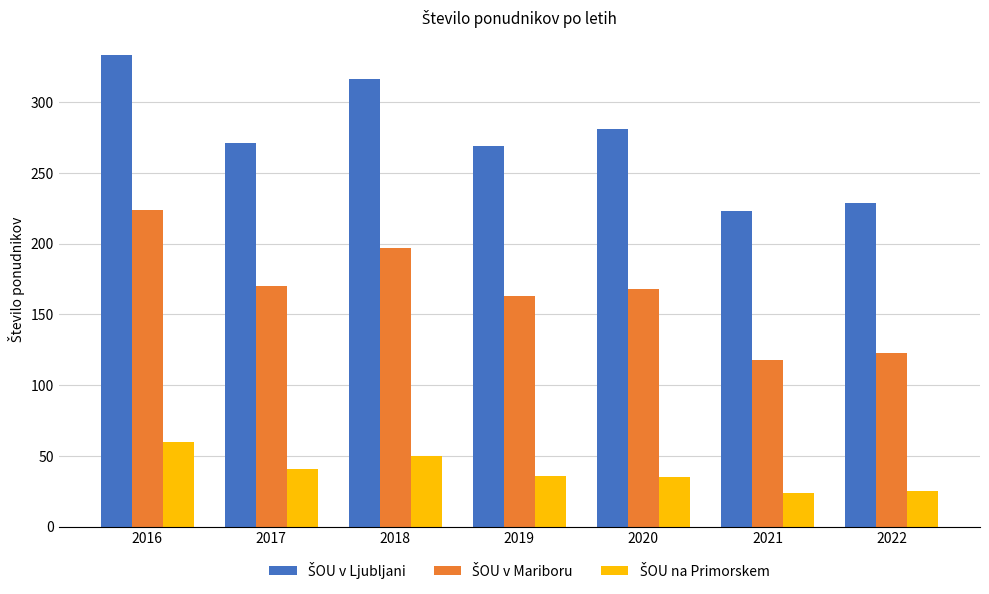

At which category does the chart reach its peak across all series?

2016